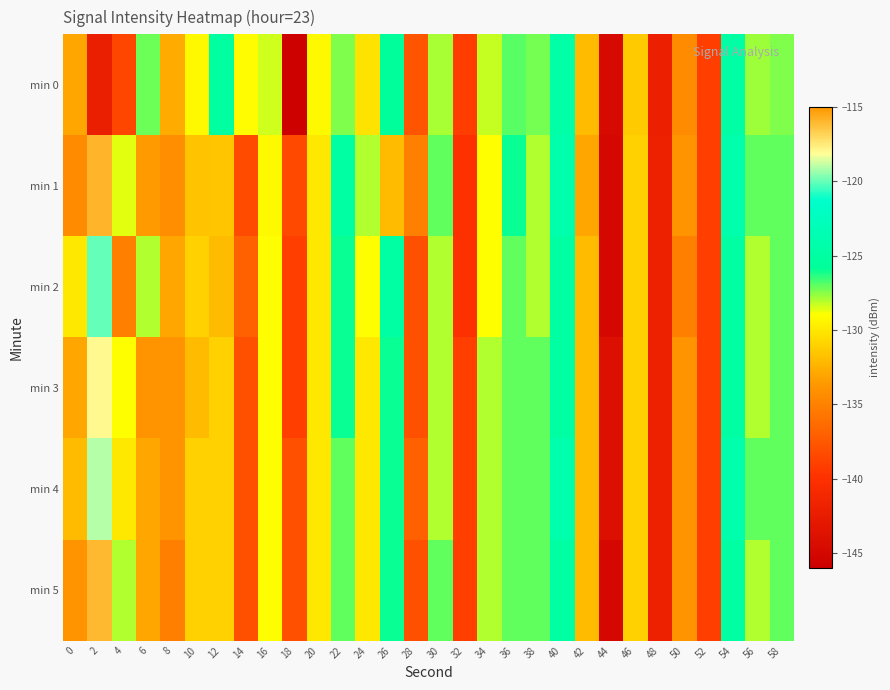

What is the spread (max minus min) of values at 14?

9.2